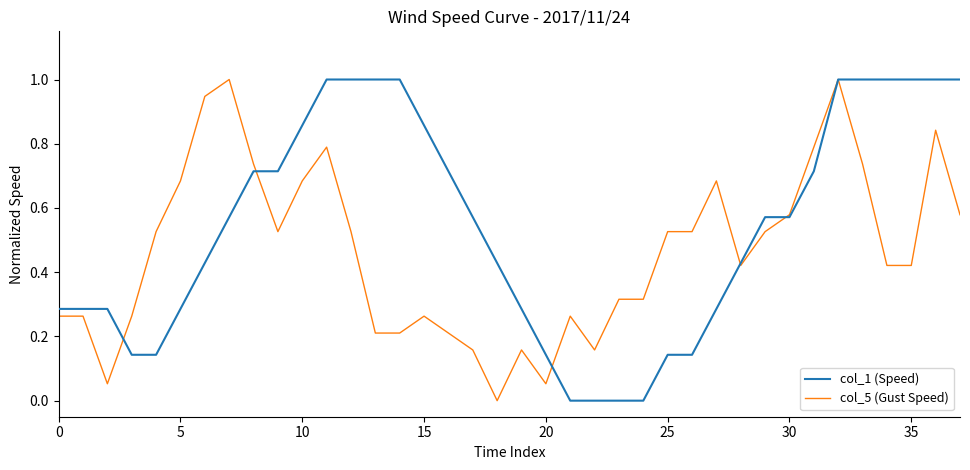

List the series in order of their overall mean, highest first.

col_1 (Speed), col_5 (Gust Speed)